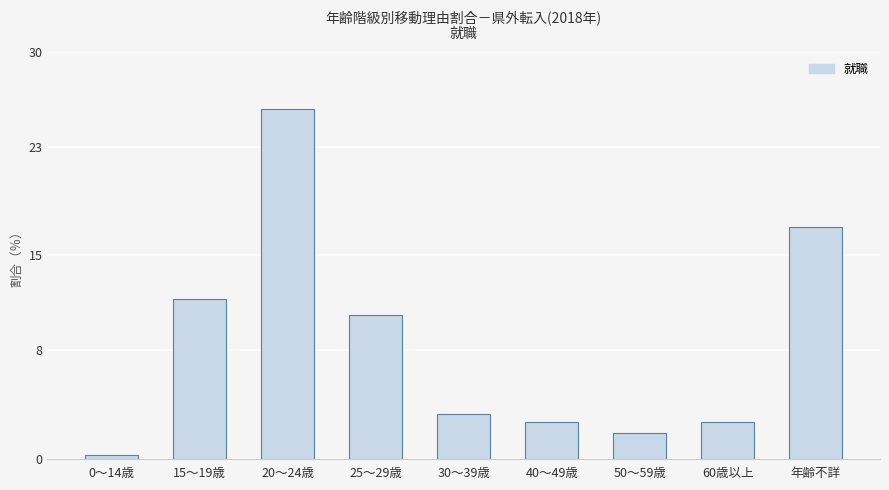

Where is the data nearest to the value 13?

15～19歳